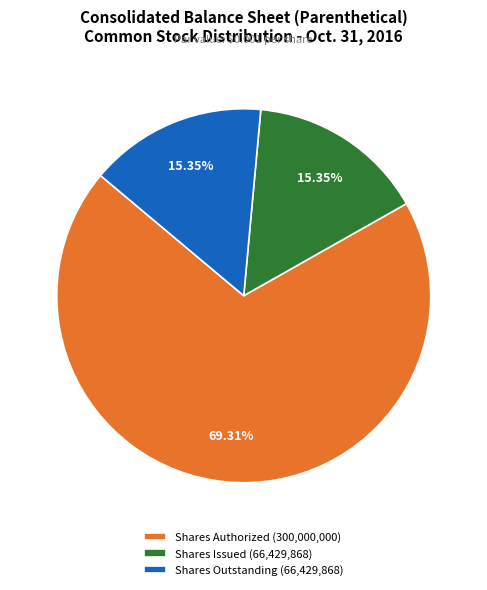

Which has a higher value, Shares Authorized (300,000,000) or Shares Issued (66,429,868)?

Shares Authorized (300,000,000)